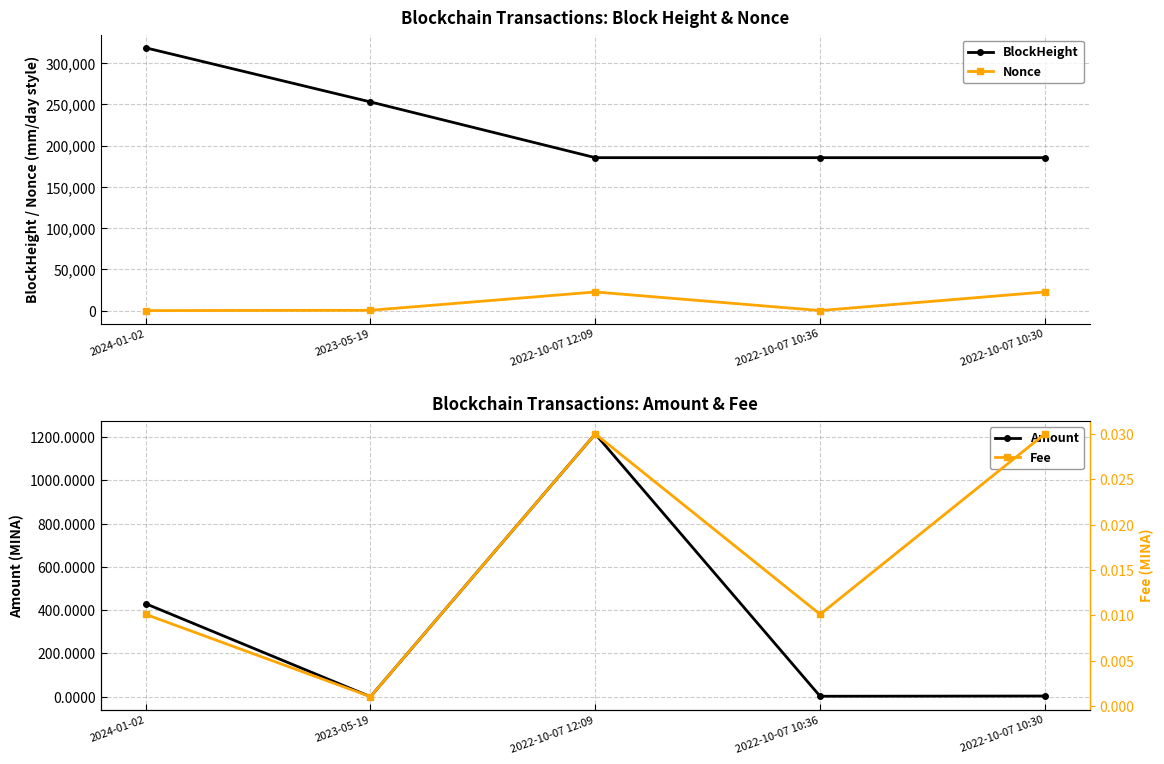

The value of BlockHeight at 2022-10-07 10:30 is 185402.0. True or false?

True